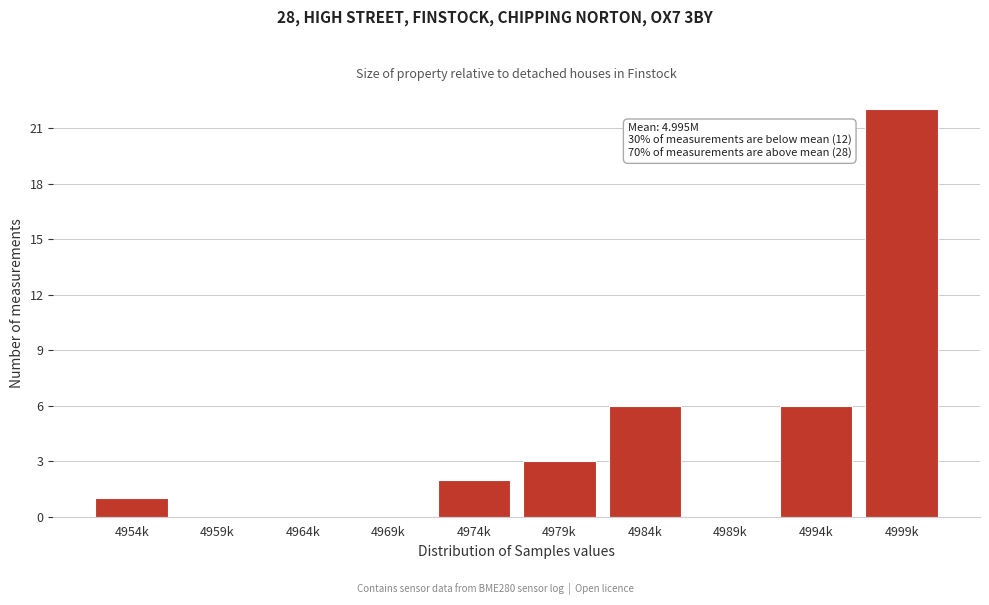

Reading left to right, extract all data points from this chart.

4954k=1	4959k=0	4964k=0	4969k=0	4974k=2	4979k=3	4984k=6	4989k=0	4994k=6	4999k=22